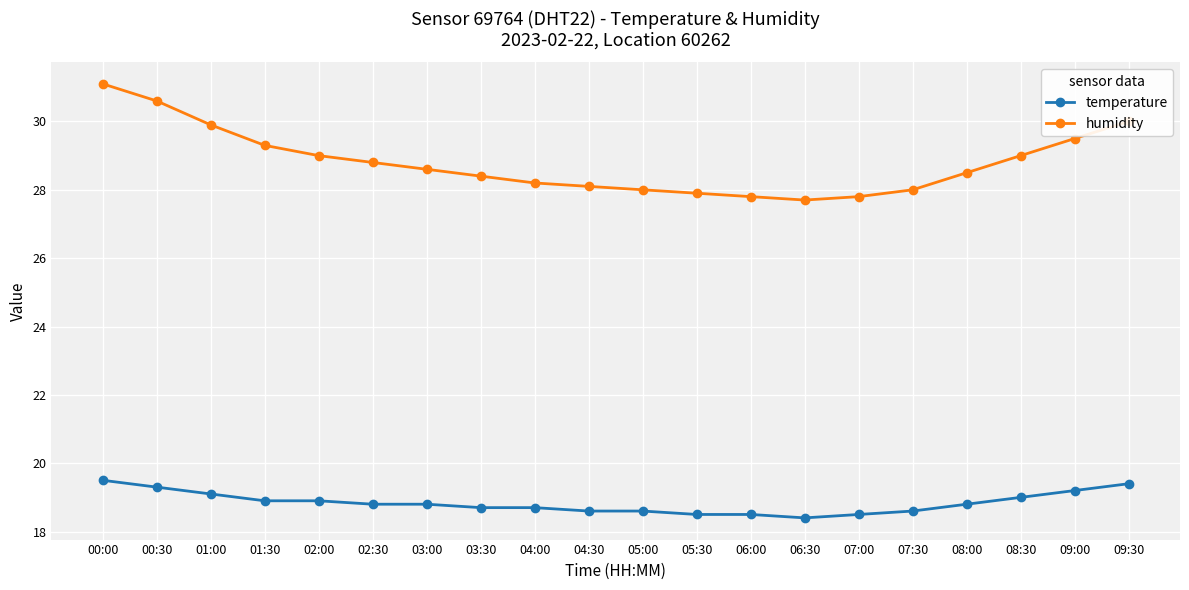

What is the label of the 11th point from the right?

04:30